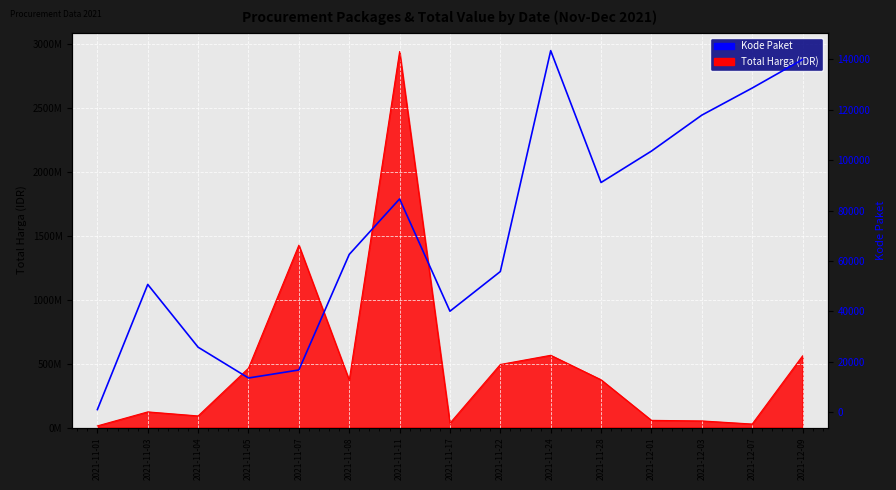

Between 2021-12-03 and 2021-11-05, which is larger?

2021-12-03